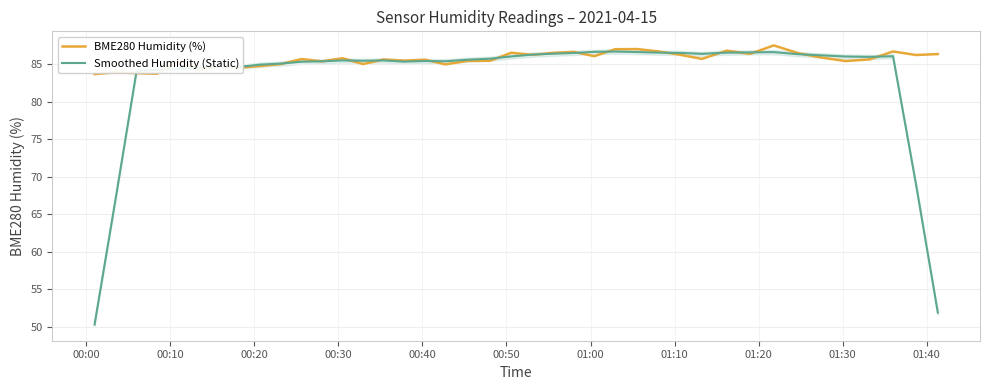

How many intersections are there between BME280 Humidity (%) and Smoothed Humidity (Static)?

20